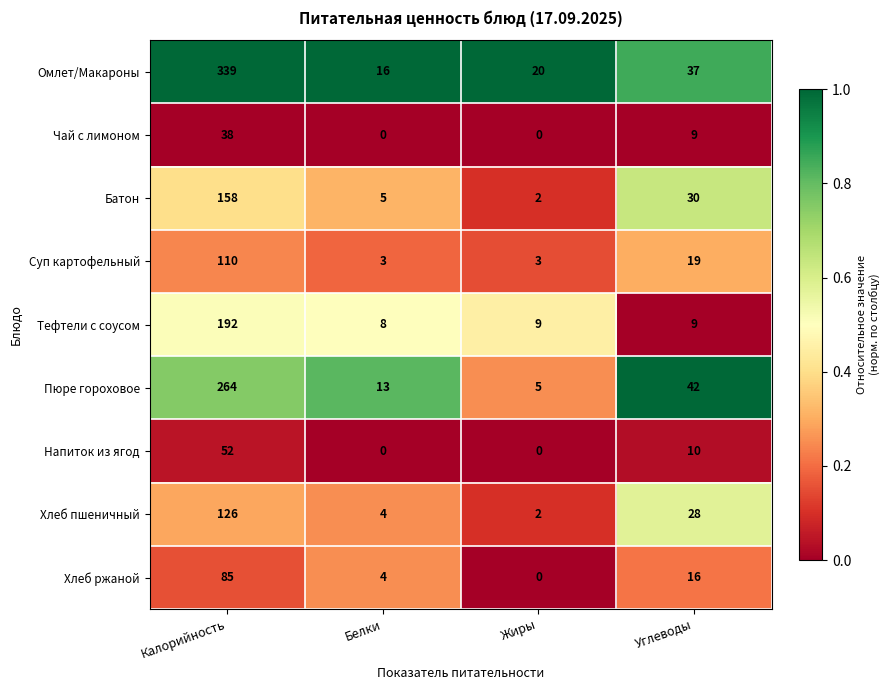

Count the Чай с лимоном values in the range 0 to 38.

4